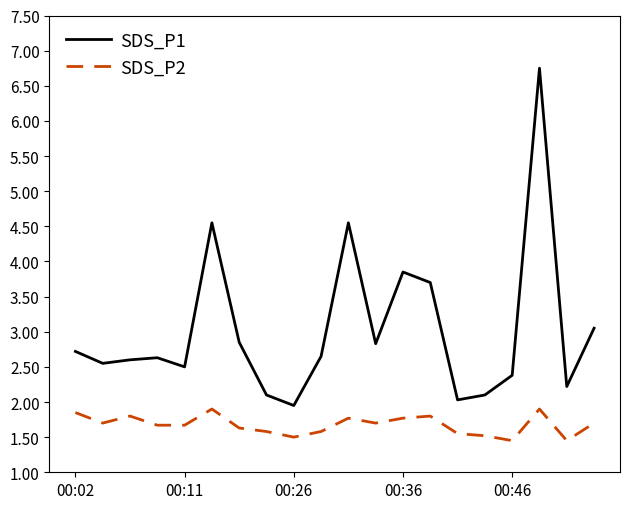

What is the highest value of the SDS_P1 series?

6.8